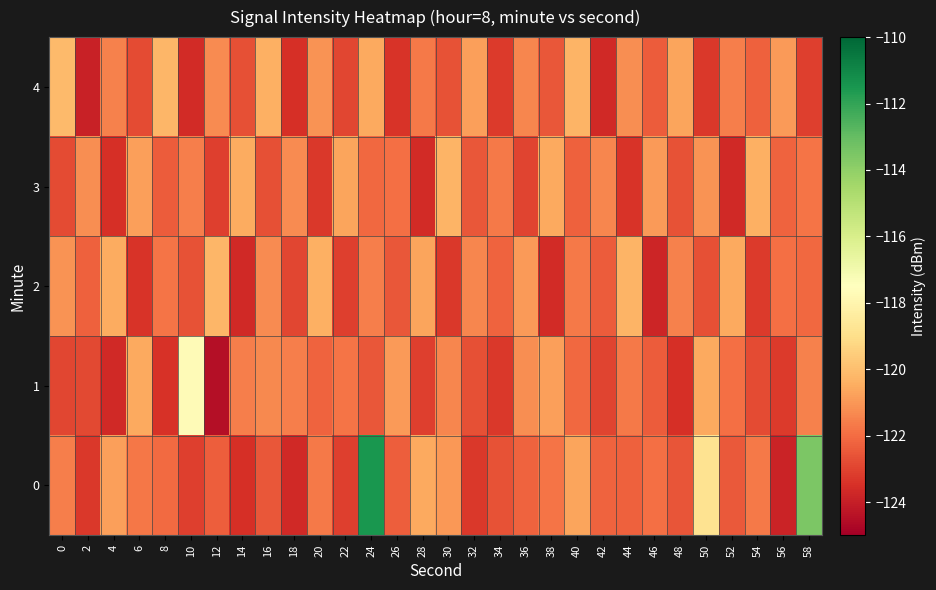

Reading left to right, list all the values displayed in this chart.

0: 0=-121.6	2=-123.3	4=-120.8	6=-121.7	8=-122.1	10=-123.1	12=-122.4	14=-123.5	16=-122.5	18=-123.7	20=-121.7	22=-123.1	24=-111.5	26=-122.4	28=-120.6	30=-121.0	32=-123.3	34=-122.6	36=-122.2	38=-121.8	40=-120.7	42=-122.2	44=-122.3	46=-122.0	48=-122.6	50=-118.8	52=-122.5	54=-121.7	56=-123.9	58=-113.6
1: 0=-122.9	2=-122.9	4=-123.7	6=-120.6	8=-123.5	10=-117.7	12=-124.5	14=-121.6	16=-121.3	18=-121.6	20=-122.2	22=-121.8	24=-122.5	26=-120.9	28=-123.1	30=-121.4	32=-122.7	34=-123.3	36=-121.2	38=-120.8	40=-122.1	42=-123.0	44=-121.7	46=-122.4	48=-123.5	50=-120.6	52=-121.9	54=-122.8	56=-123.2	58=-121.5
2: 0=-121.1	2=-122.3	4=-120.5	6=-123.4	8=-121.8	10=-122.6	12=-120.2	14=-123.7	16=-121.3	18=-122.9	20=-120.4	22=-123.1	24=-121.6	26=-122.5	28=-120.7	30=-123.3	32=-121.4	34=-122.2	36=-120.9	38=-123.6	40=-121.7	42=-122.4	44=-120.3	46=-123.8	48=-121.5	50=-122.7	52=-120.6	54=-123.2	56=-121.9	58=-122.1
3: 0=-122.8	2=-121.2	4=-123.5	6=-120.8	8=-122.4	10=-121.6	12=-123.1	14=-120.5	16=-122.7	18=-121.3	20=-123.3	22=-120.7	24=-122.1	26=-121.9	28=-123.6	30=-120.3	32=-122.5	34=-121.7	36=-123.0	38=-120.6	40=-122.3	42=-121.4	44=-123.4	46=-120.9	48=-122.6	50=-121.1	52=-123.7	54=-120.4	56=-122.2	58=-121.8
4: 0=-120.1	2=-123.9	4=-121.5	6=-122.8	8=-120.2	10=-123.6	12=-121.3	14=-122.7	16=-120.4	18=-123.5	20=-121.1	22=-122.9	24=-120.6	26=-123.4	28=-121.7	30=-122.6	32=-120.8	34=-123.2	36=-121.4	38=-122.5	40=-120.3	42=-123.7	44=-121.2	46=-122.4	48=-120.7	50=-123.3	52=-121.6	54=-122.3	56=-120.9	58=-123.1